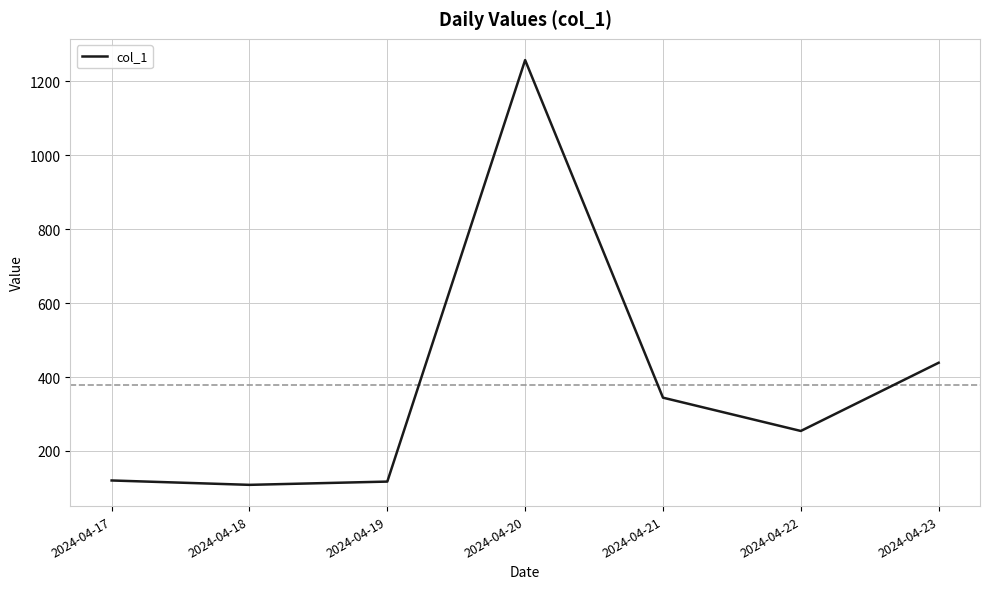

True or false: the data has more than 0 interior local peaks.

True